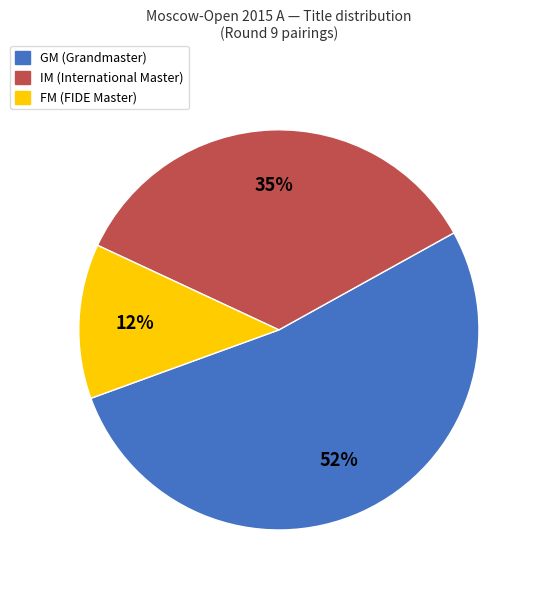

Does IM account for over 50% of the chart?

No